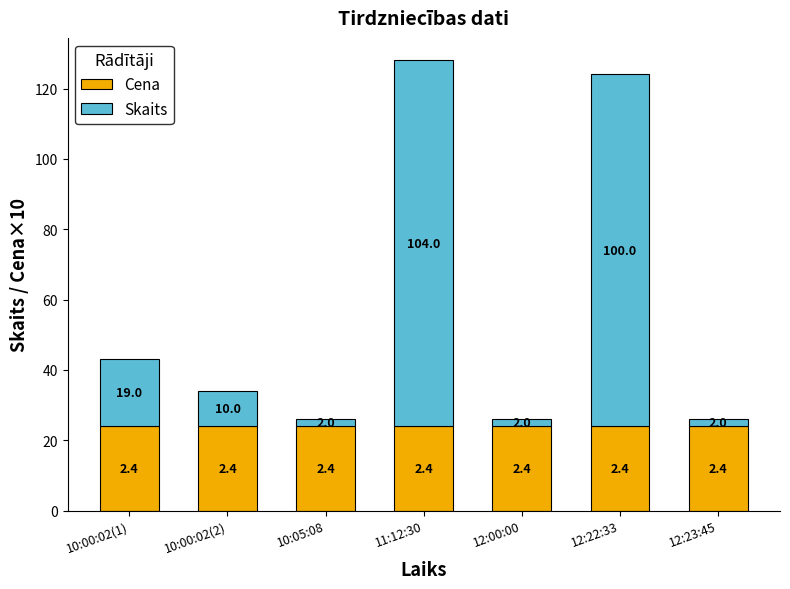

What is the highest value of the Cena series?

24